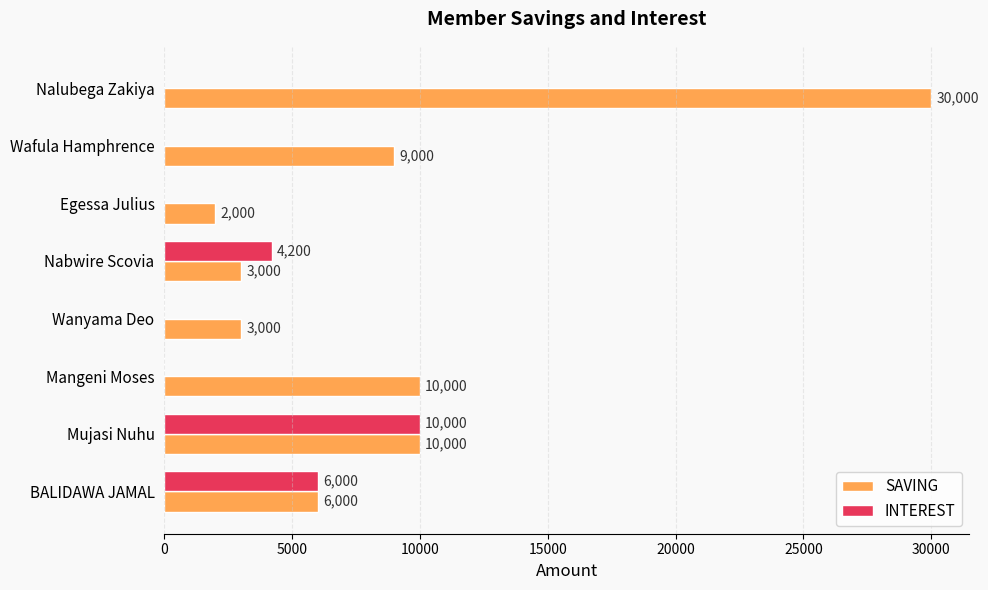

True or false: INTEREST has a value of 4200 at Nabwire Scovia.

True